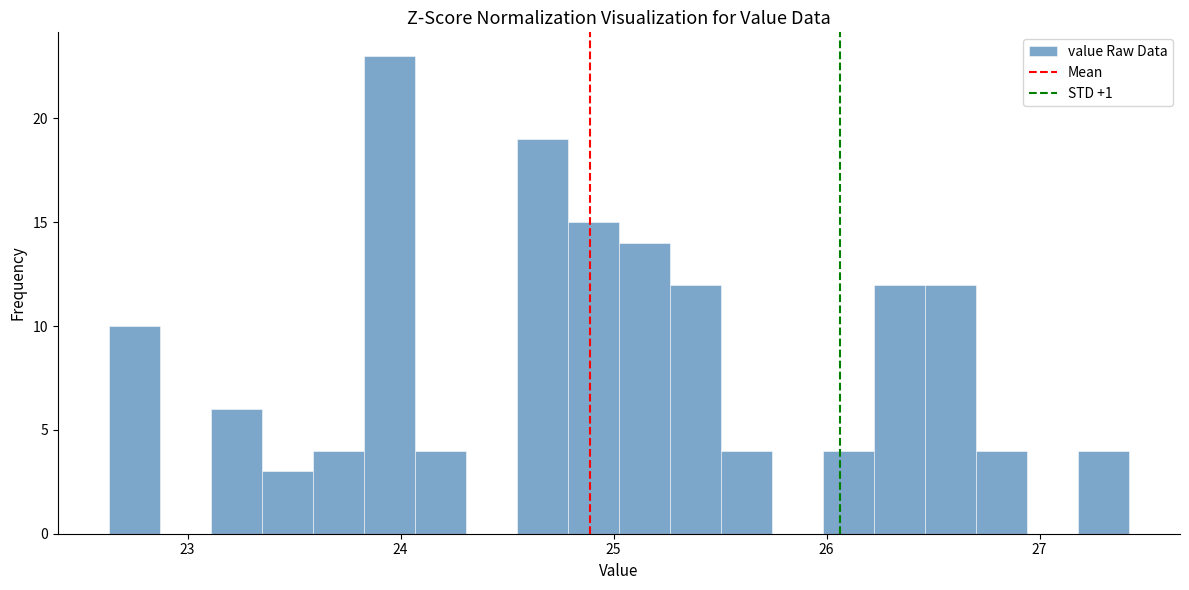

Around what value on the x-axis is the tallest bar? Give the approximate position of its centre, as read against the axis.

23.9